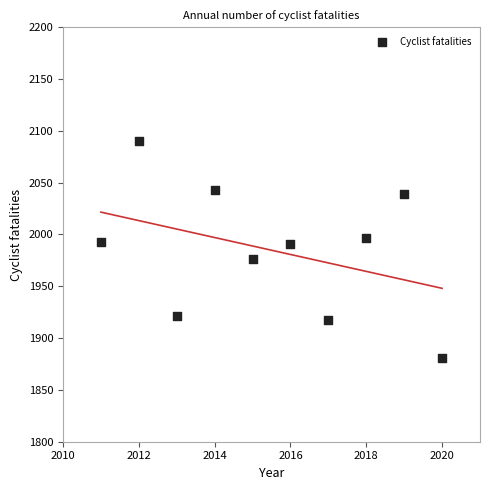

What is the average Y value?

1985